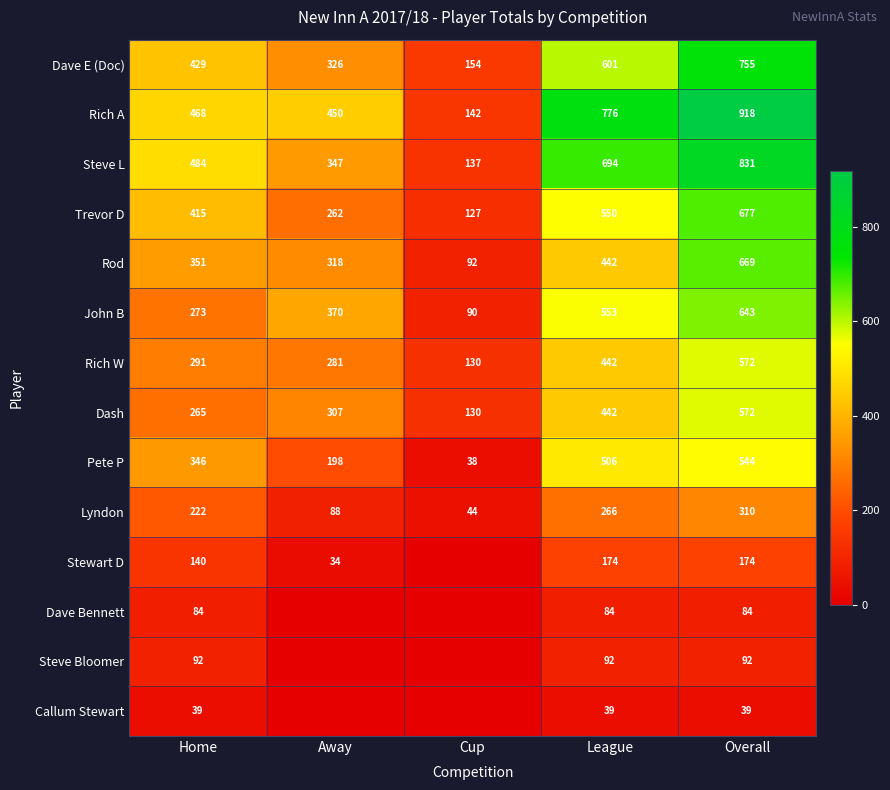

Between Overall and Away, which is larger?

Overall